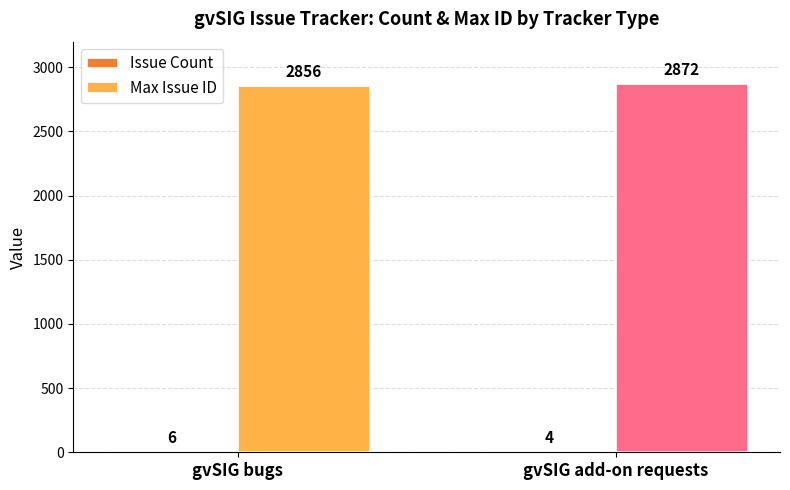

Which series changed the most between gvSIG bugs and gvSIG add-on requests?

Max Issue ID